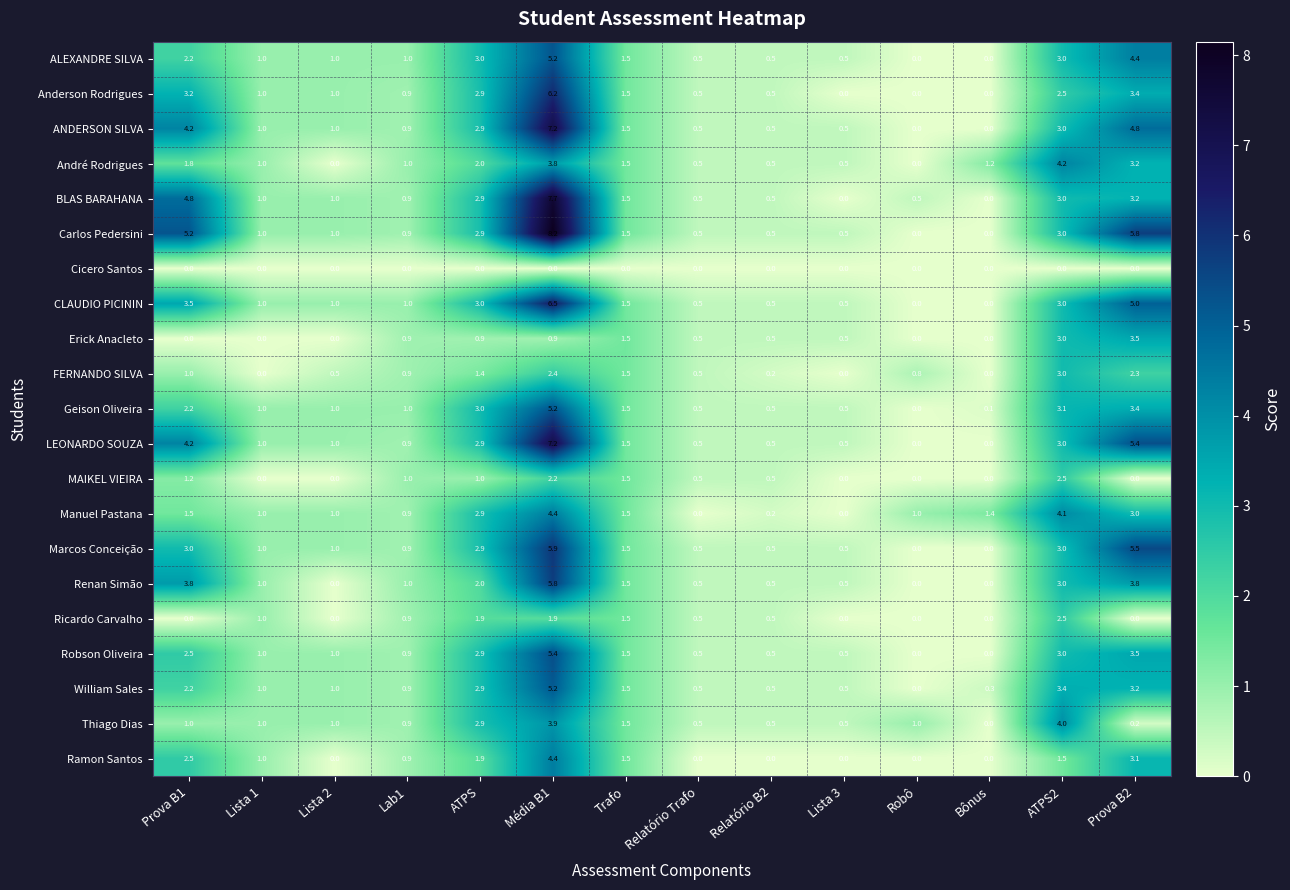

What is the spread (max minus min) of values at Média B1?

8.2